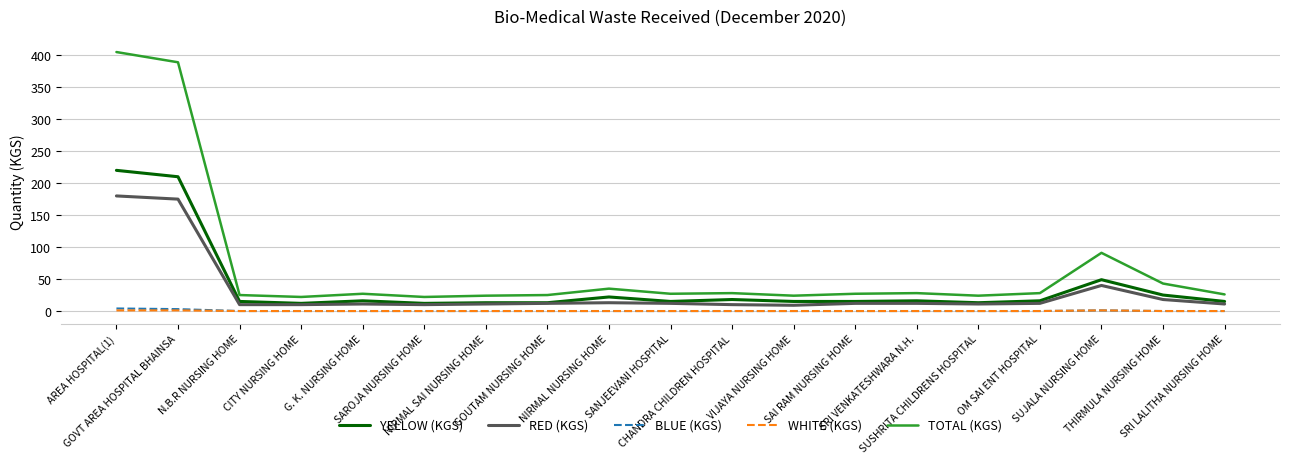

Is it true that TOTAL (KGS) equals 24 at SUSHRITA CHILDRENS HOSPITAL?

True